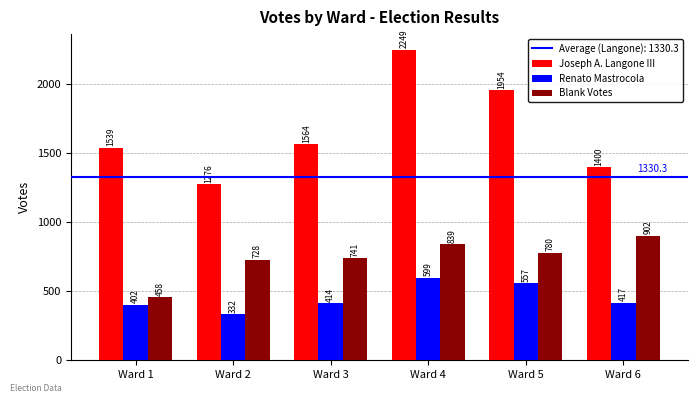

What is the highest value of the Joseph A. Langone III series?

2249